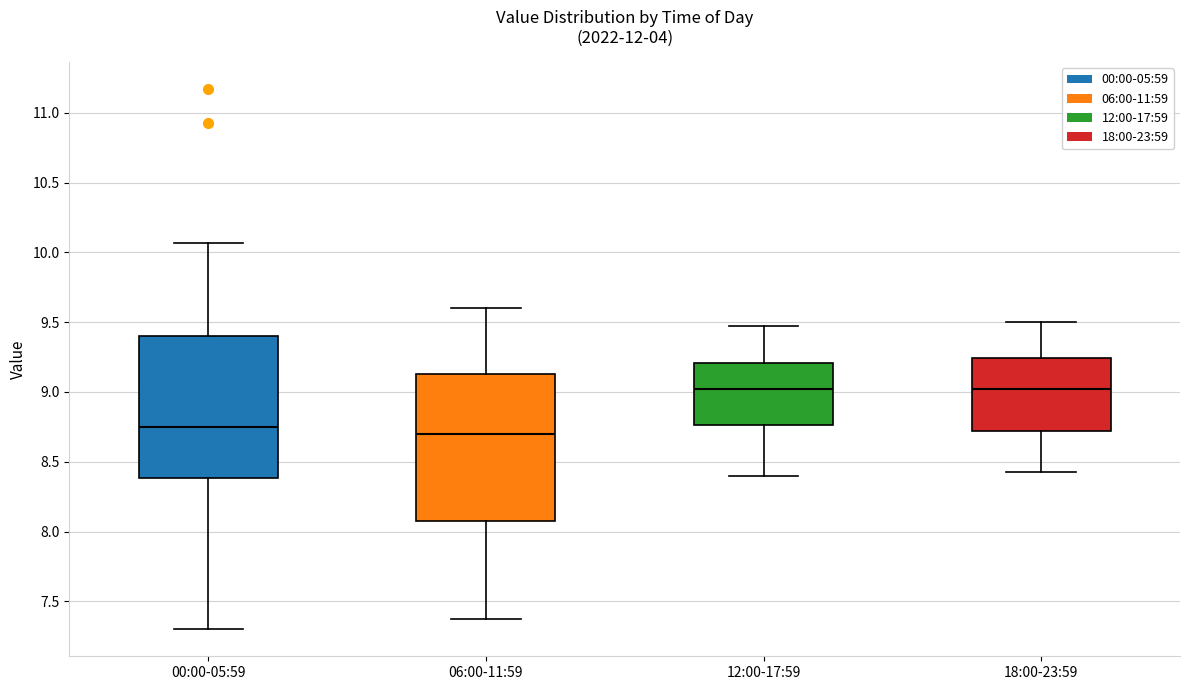

Reading left to right, read every box against the y-axis: the position of its median line, the range the box covers, and the ends of its whiskers. The values are not printed on the chart, so give them approximately, as read against the axis.

00:00-05:59: median 8.75, box 8.40 to 9.40, whiskers 7.30 to 10.05
06:00-11:59: median 8.70, box 8.10 to 9.15, whiskers 7.35 to 9.60
12:00-17:59: median 9.00, box 8.75 to 9.20, whiskers 8.40 to 9.45
18:00-23:59: median 9.00, box 8.70 to 9.25, whiskers 8.45 to 9.50